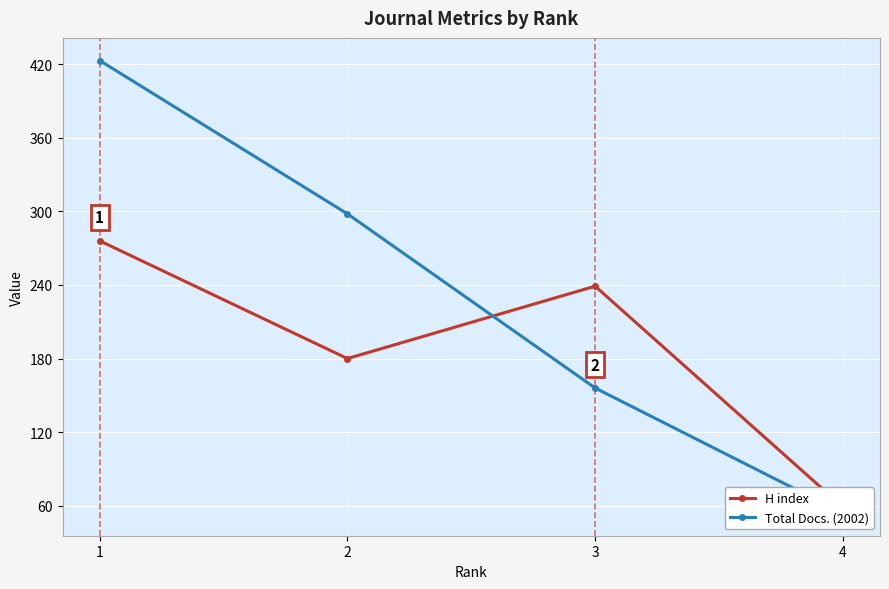

List the series in order of their peak value, lowest first.

H index, Total Docs. (2002)